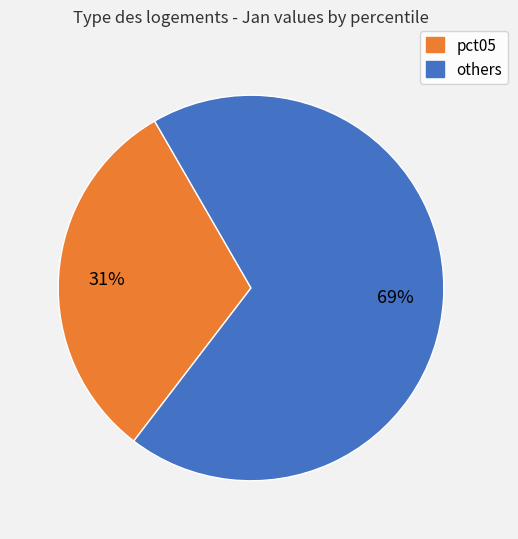

Combined, do pct05 and others account for over 50%?

Yes